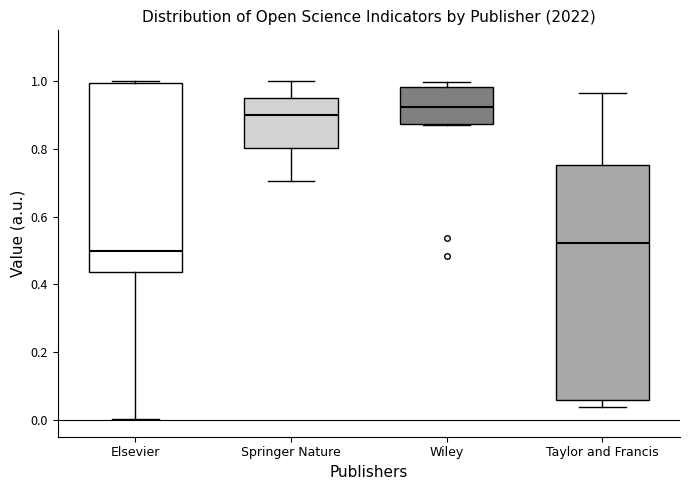

Where does the lower whisker of the box for Elsevier end on the y-axis? The values are not printed on the chart, so give them approximately, as read against the axis.

0.00